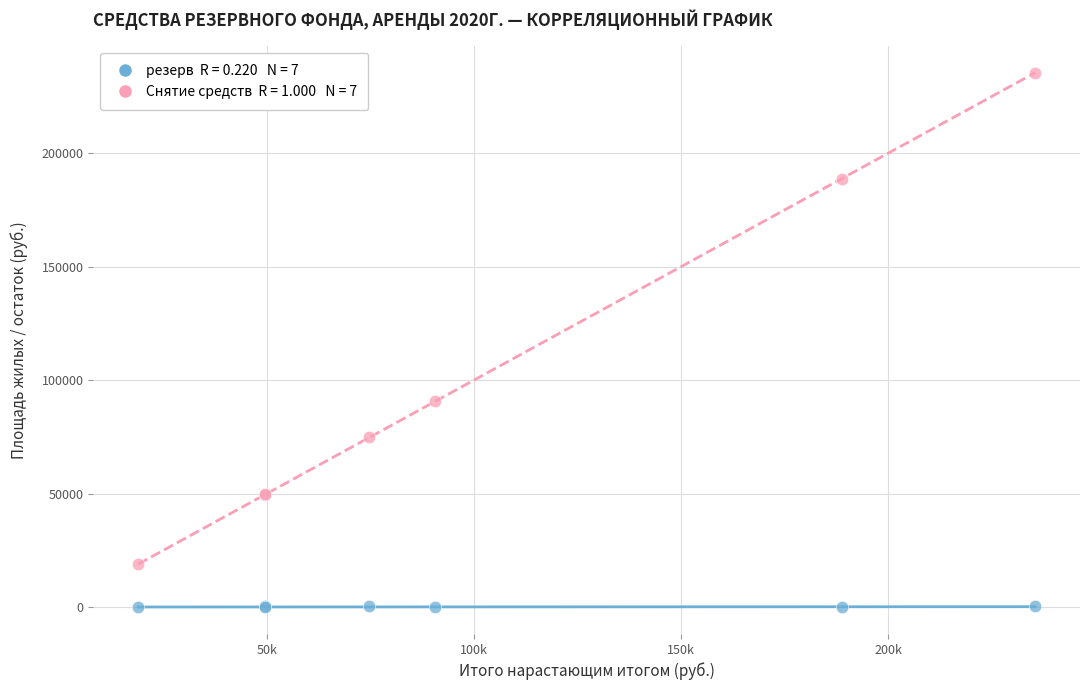

Across all series, what Y value is closest to 117726?

90668.0